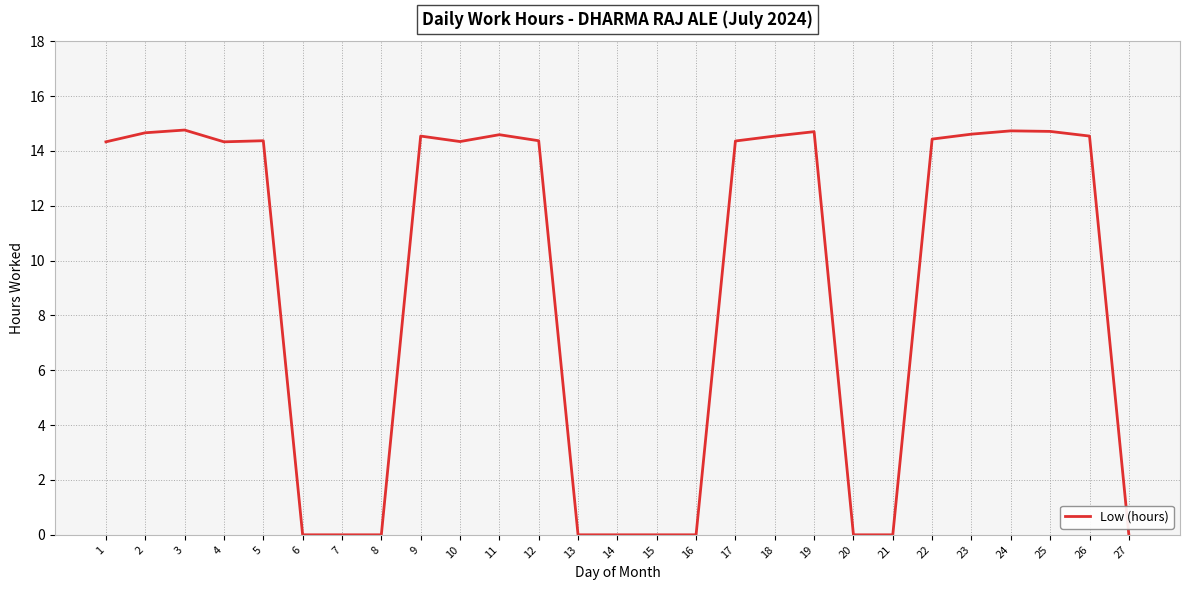

What is the greatest value displayed?

14.8